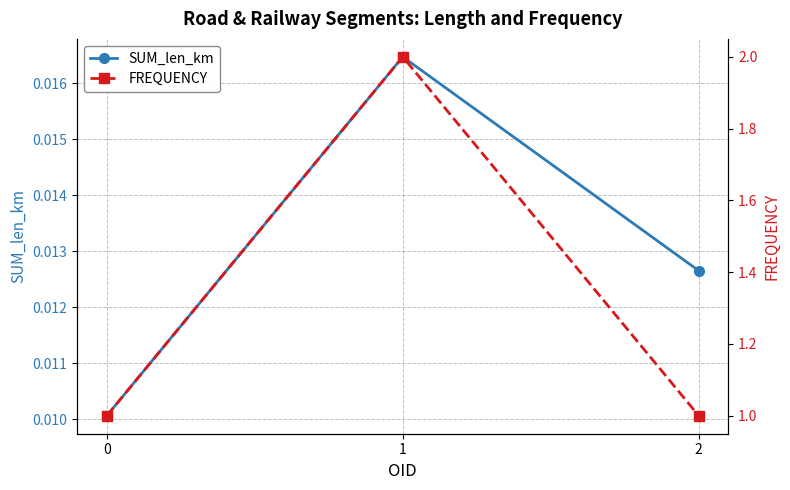

At how many categories does at least one series exceed 0?

3